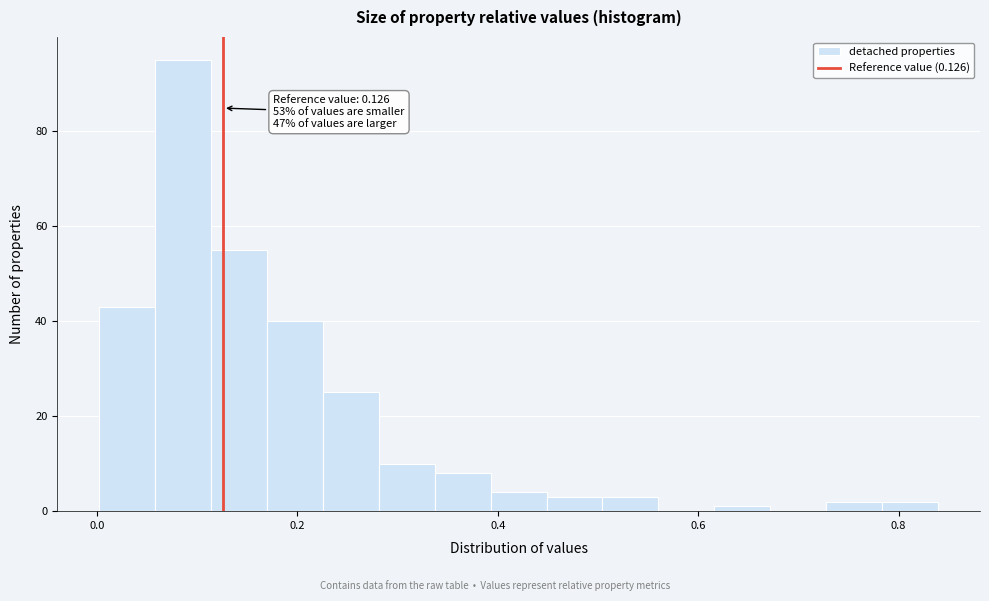

Read against the x-axis, roughly where is the centre of the tallest bar?

0.08